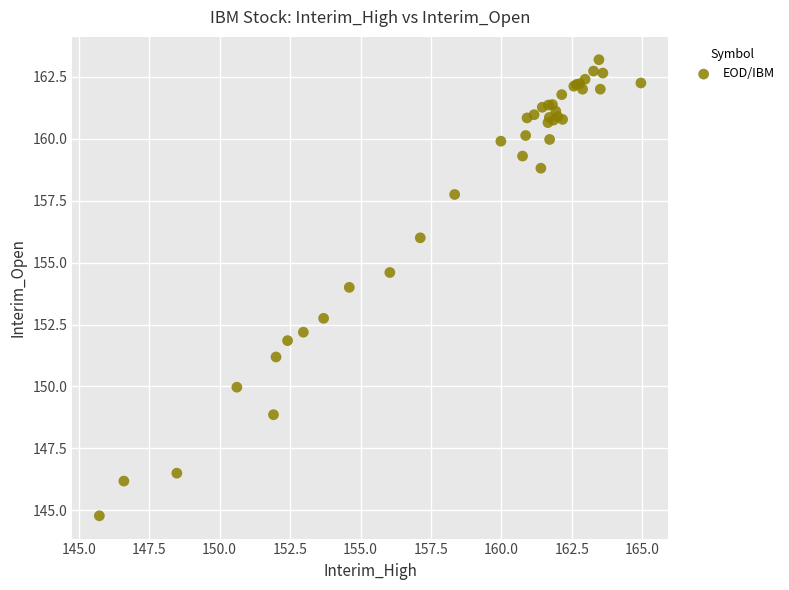

What Y value in the scatter plot is closest to 153?

152.8